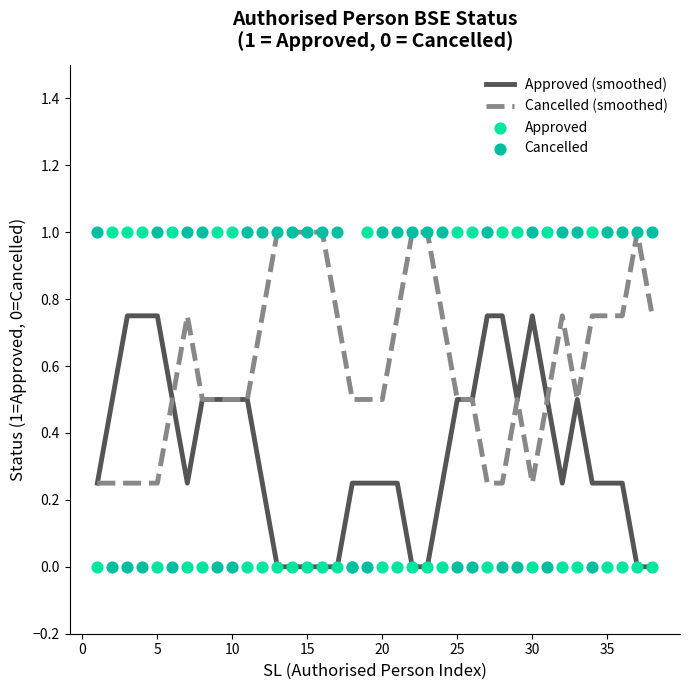

What is the highest value of the Cancelled (smoothed) series?

1.0